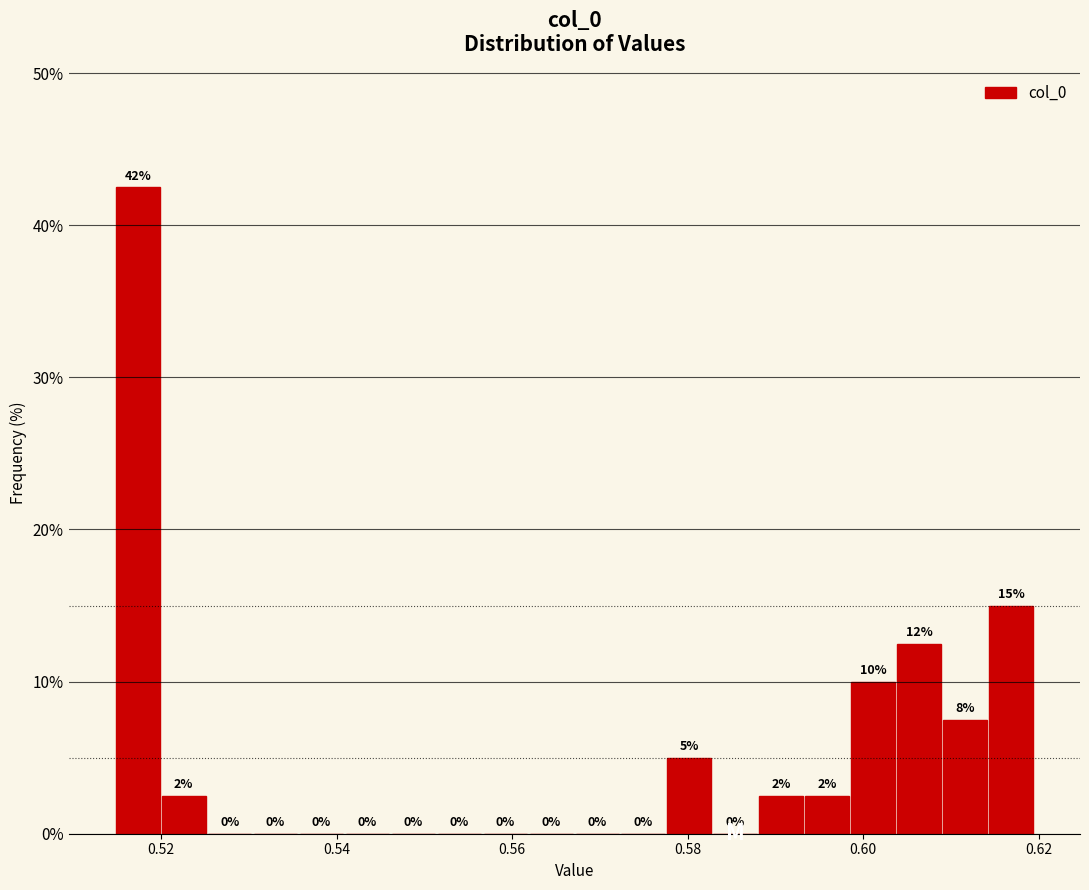

Read against the x-axis, roughly where is the centre of the tallest bar?

0.518